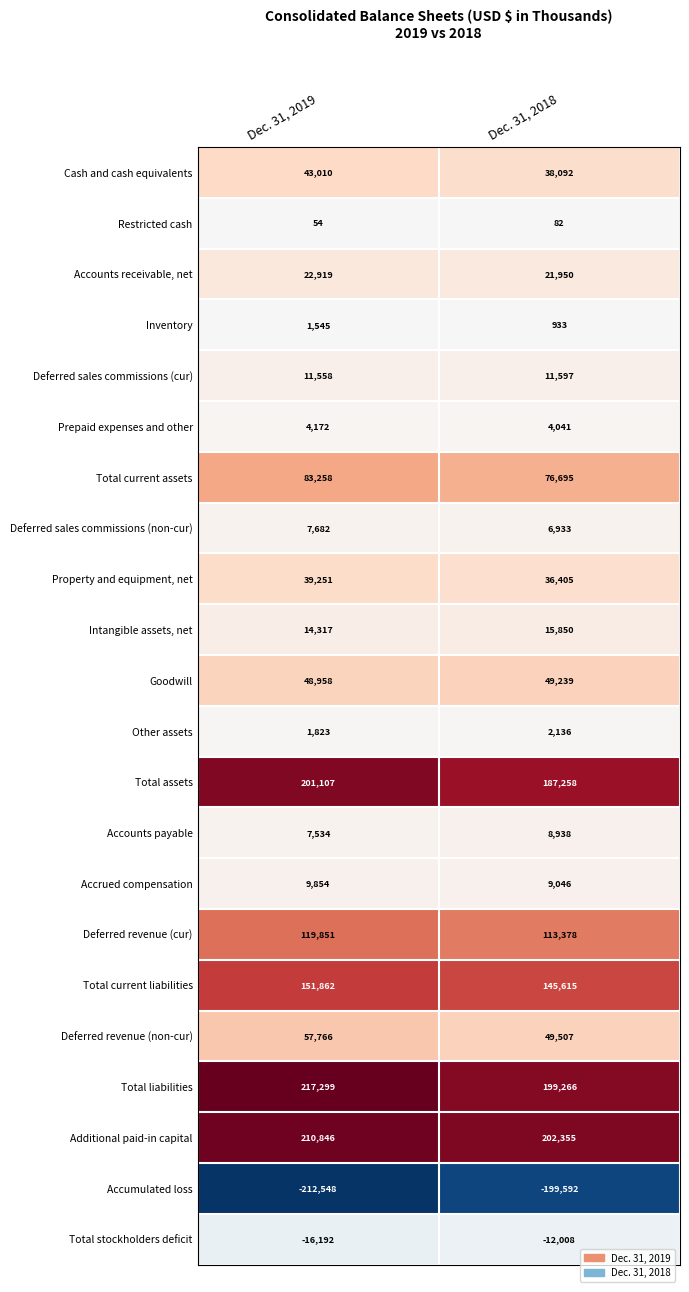

What is the total value across all series at Dec. 31, 2018?

967716